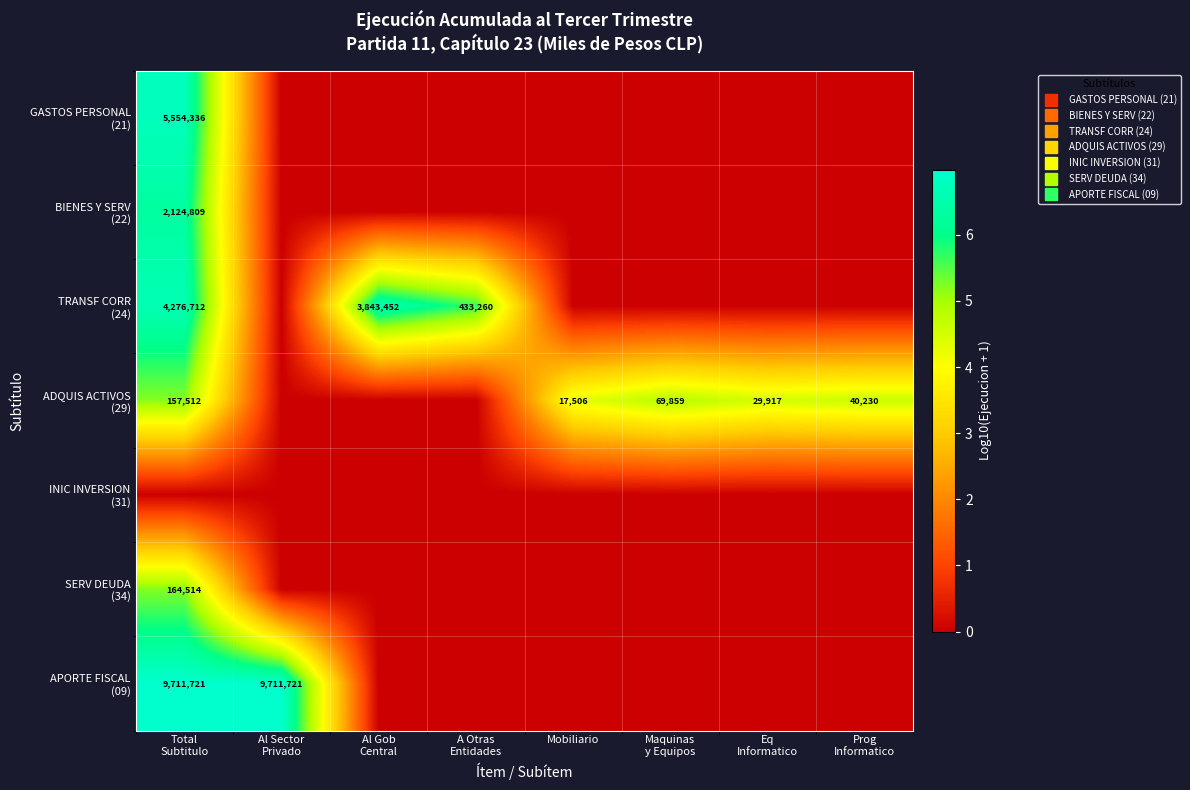

At which category is the sum across all series the highest?

Total
Subtitulo